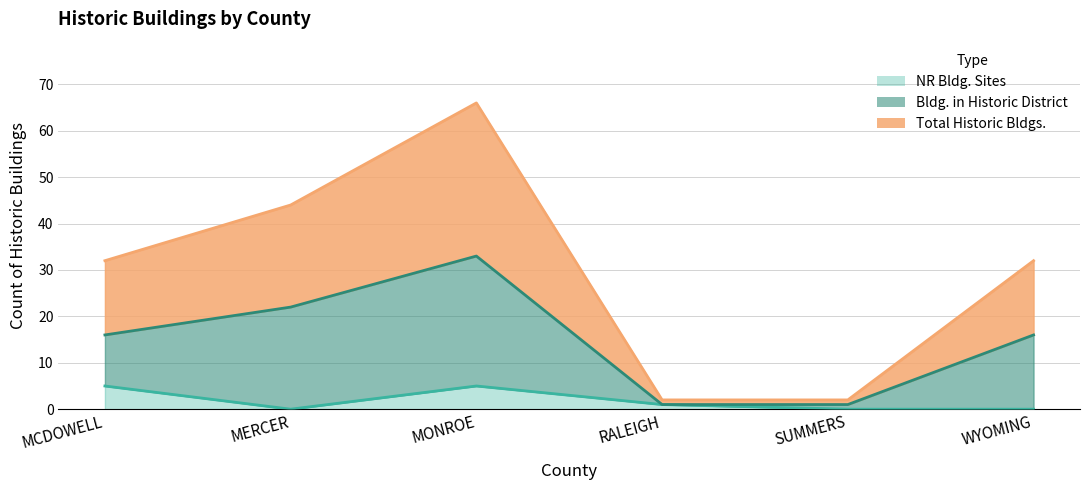

True or false: NR Bldg. Sites and Total Historic Bldgs. intersect in this chart.

False